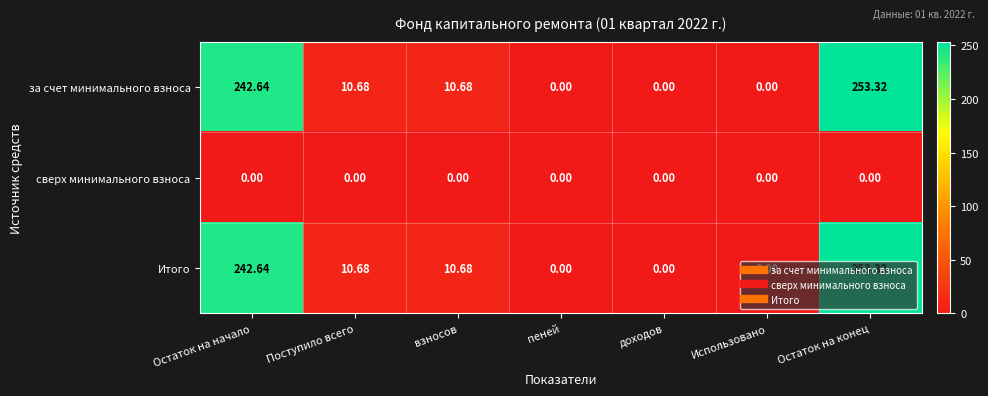

How many data points does each series have?

7